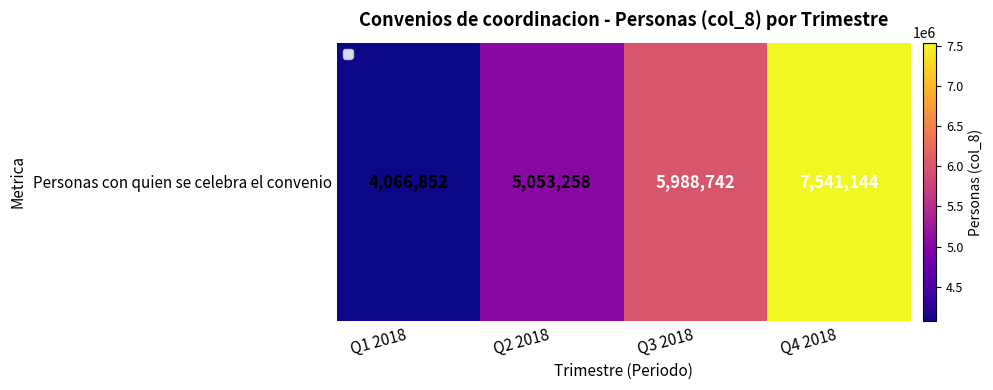

How many data points are less than 5988742?

2